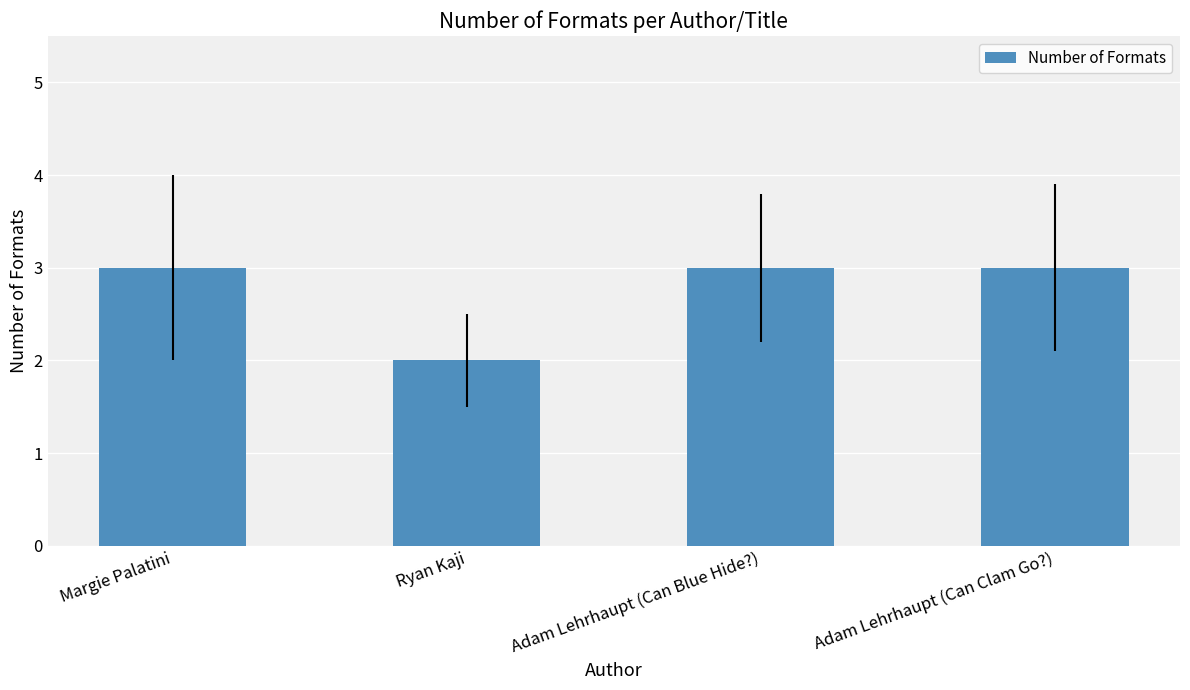

What is the value of the 4th bar from the left?

3